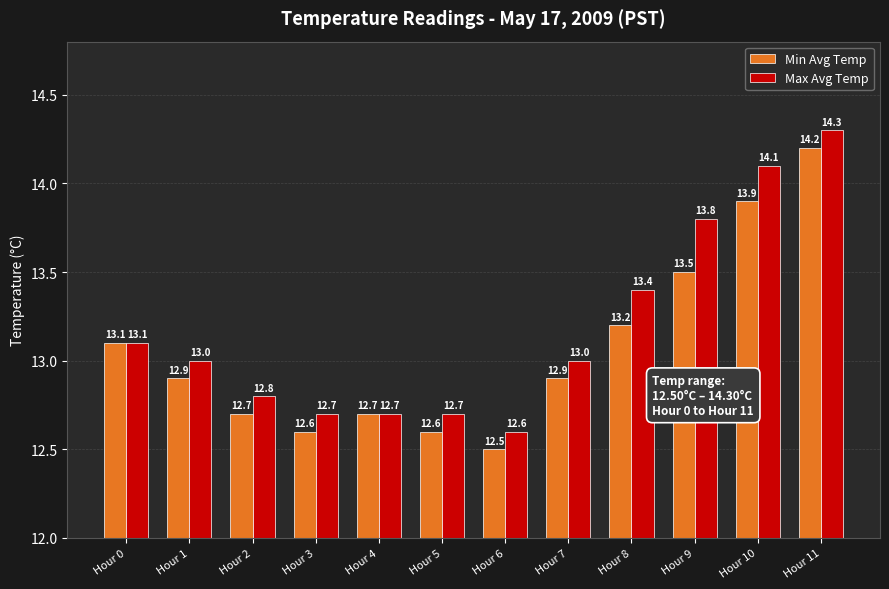

Reading left to right, transcribe all the data shown in this chart.

Min Avg Temp: Hour 0=13.1	Hour 1=12.9	Hour 2=12.7	Hour 3=12.6	Hour 4=12.7	Hour 5=12.6	Hour 6=12.5	Hour 7=12.9	Hour 8=13.2	Hour 9=13.5	Hour 10=13.9	Hour 11=14.2
Max Avg Temp: Hour 0=13.1	Hour 1=13.0	Hour 2=12.8	Hour 3=12.7	Hour 4=12.7	Hour 5=12.7	Hour 6=12.6	Hour 7=13.0	Hour 8=13.4	Hour 9=13.8	Hour 10=14.1	Hour 11=14.3